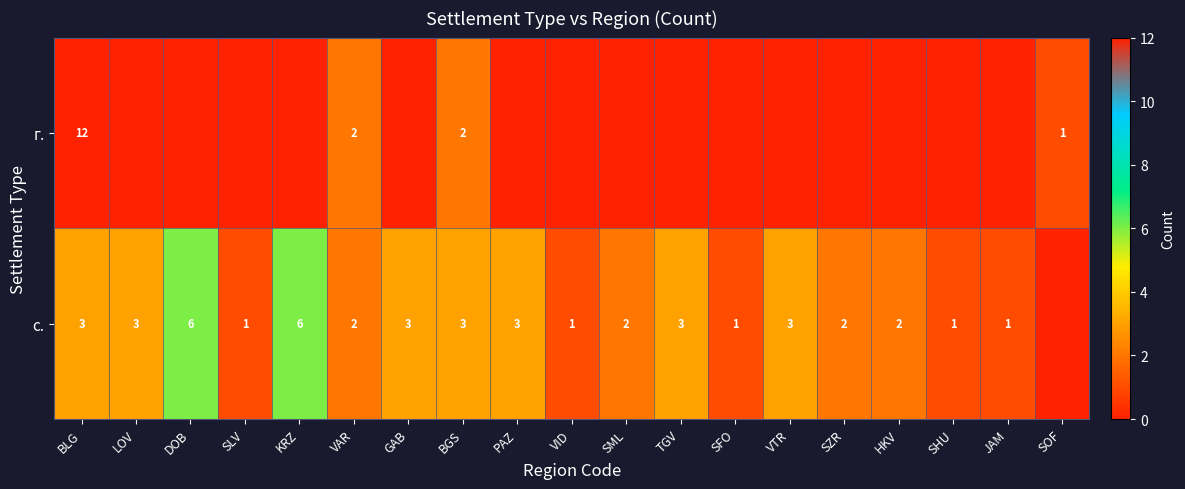

The value of с. at PAZ is 3. True or false?

True